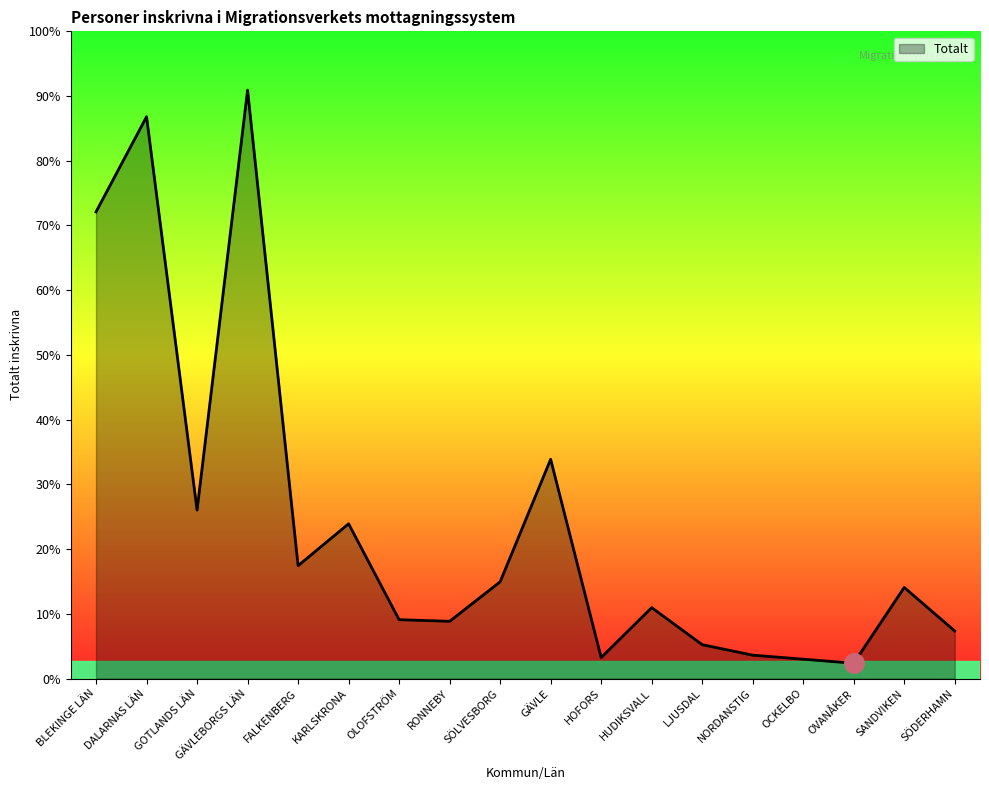

Does the chart have visible grid lines?

No